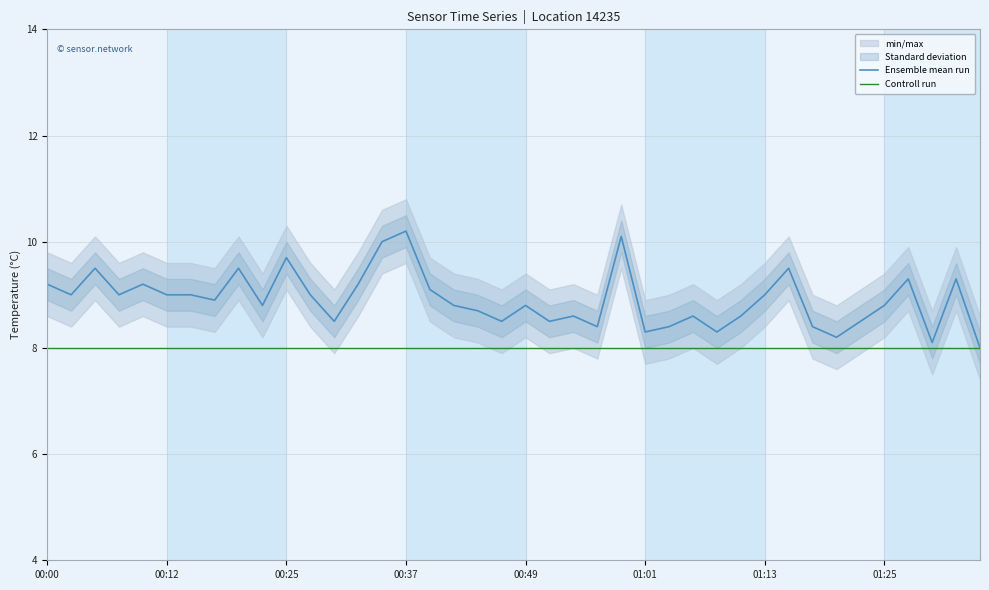

True or false: Ensemble mean run has a value of 8.8 at 01:25.

True